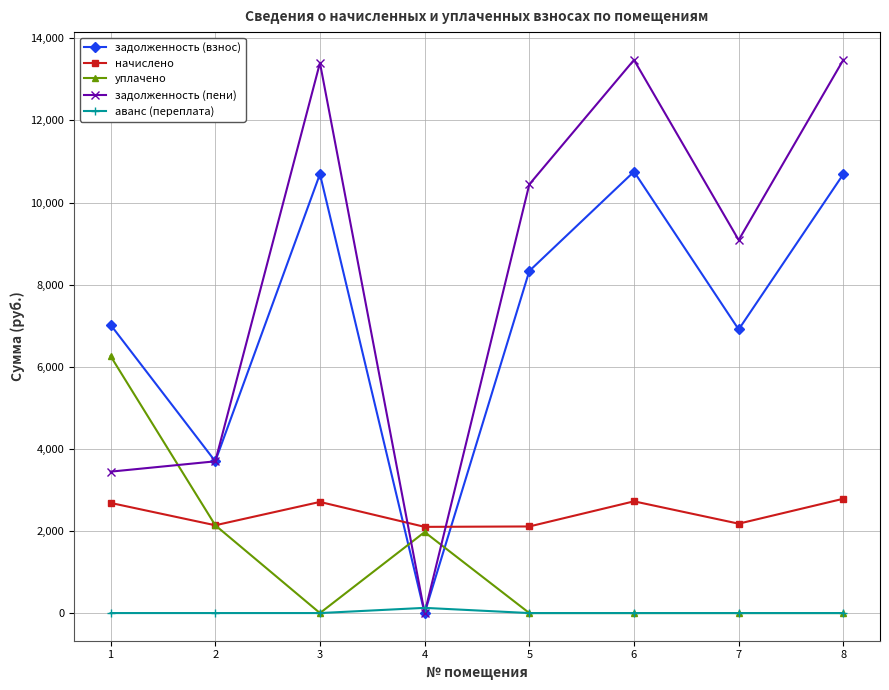

Between which two adjacent categories do задолженность (взнос) and аванс (переплата) first intersect?

3 and 4